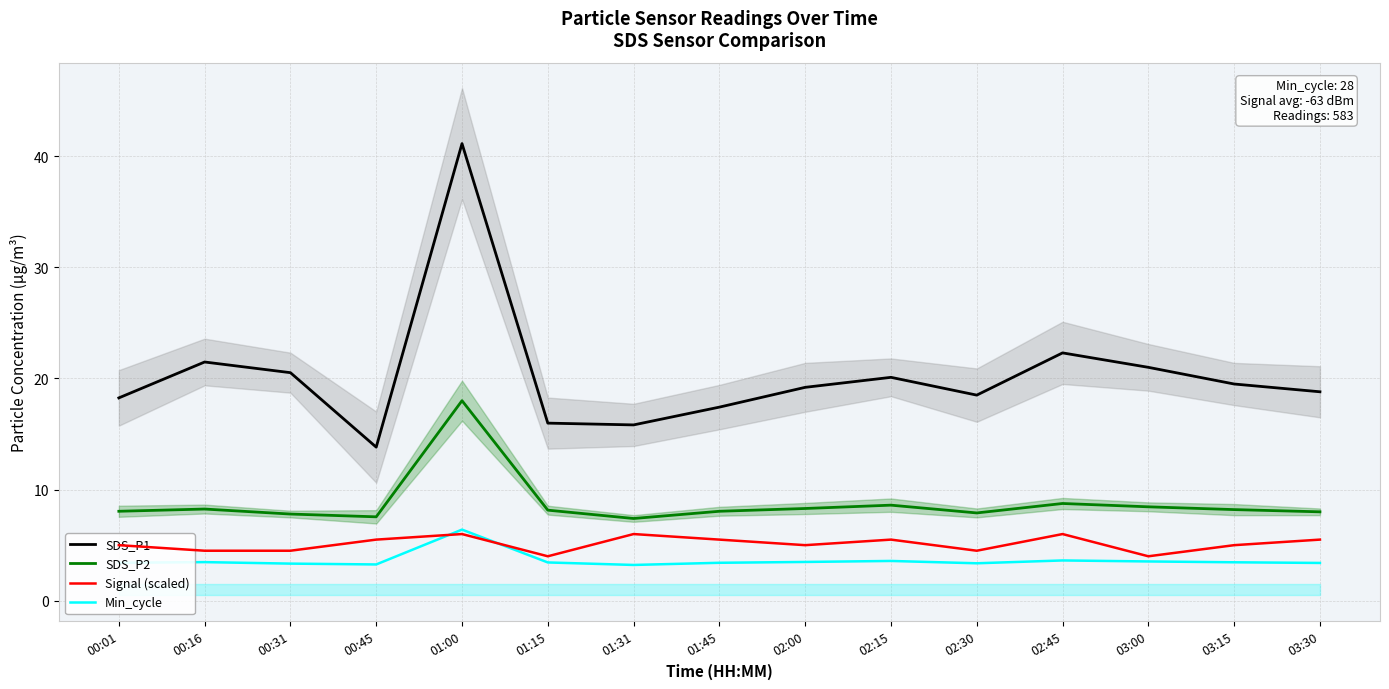

At which category is the sum across all series the highest?

01:00